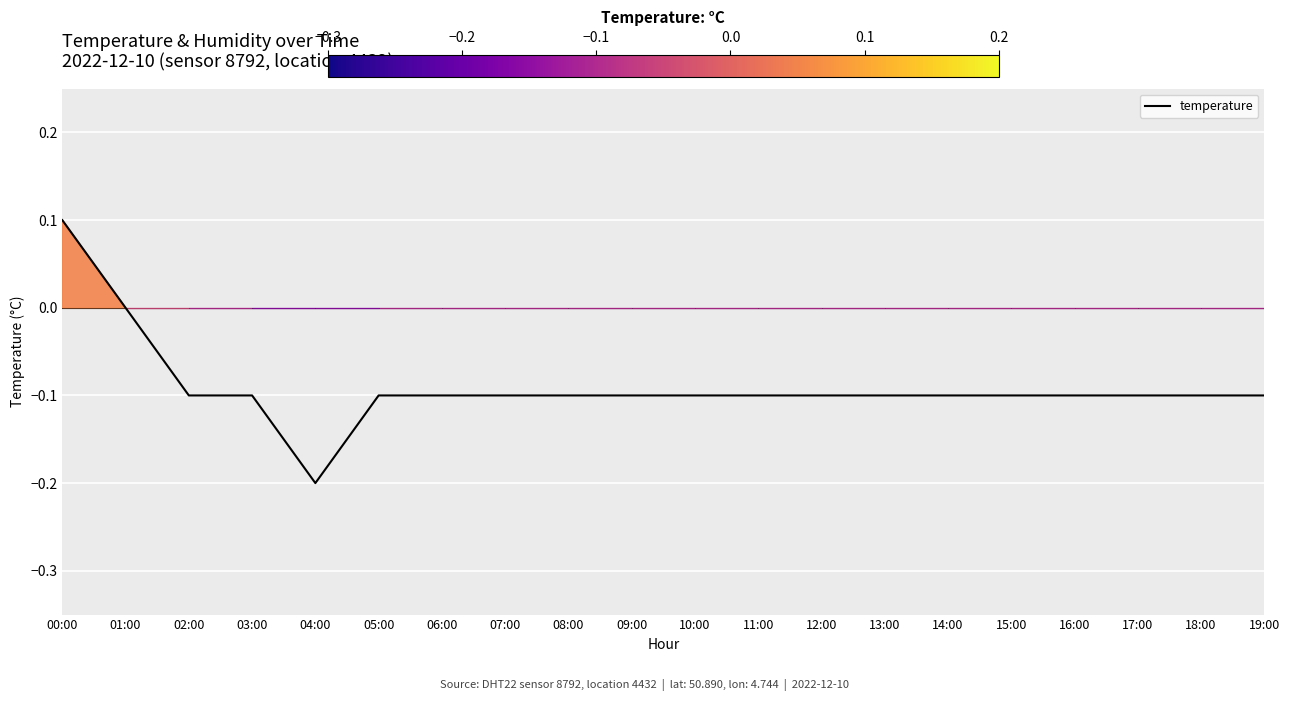

The value at 11:00 is -0.2. True or false?

False